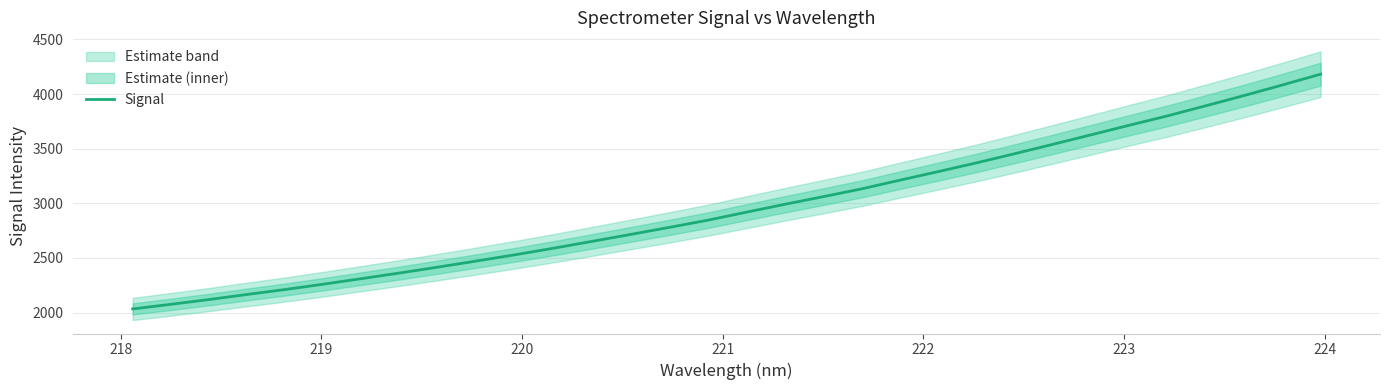

The value at 221 is 997.5. True or false?

False